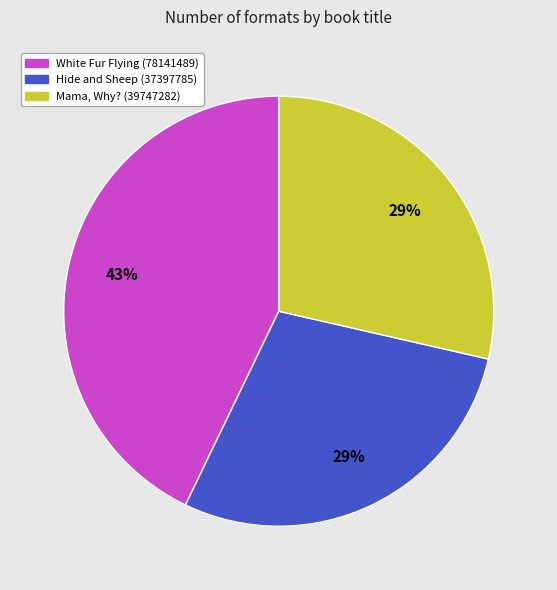

What is the largest slice in the pie chart?

White Fur Flying (78141489)